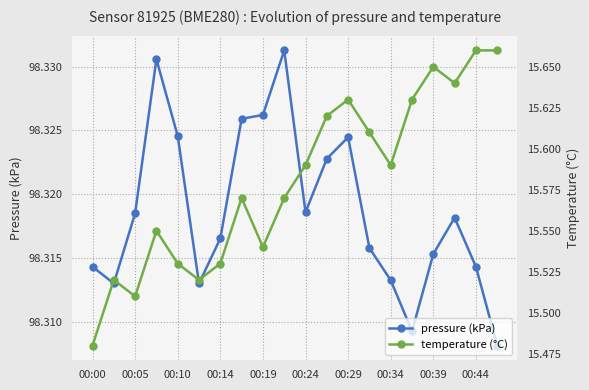

The pressure (kPa) series shows 22.5 at 00:34. True or false?

False